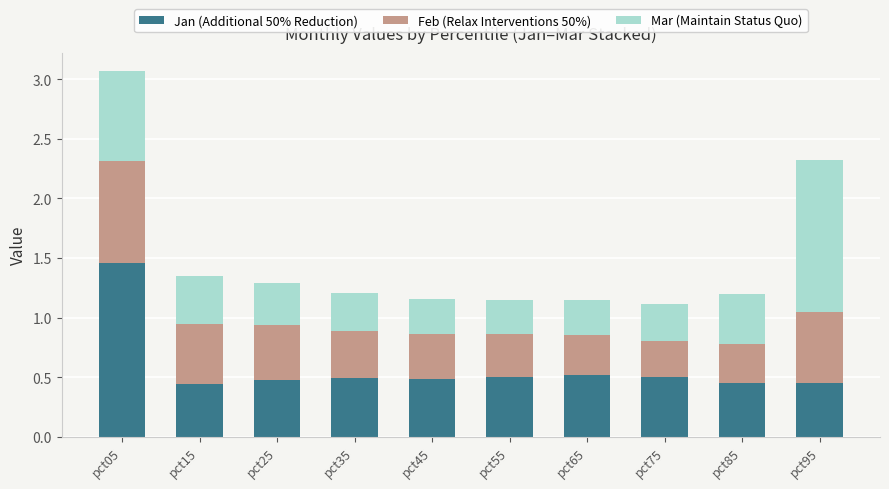

At which category is the sum across all series the highest?

pct05